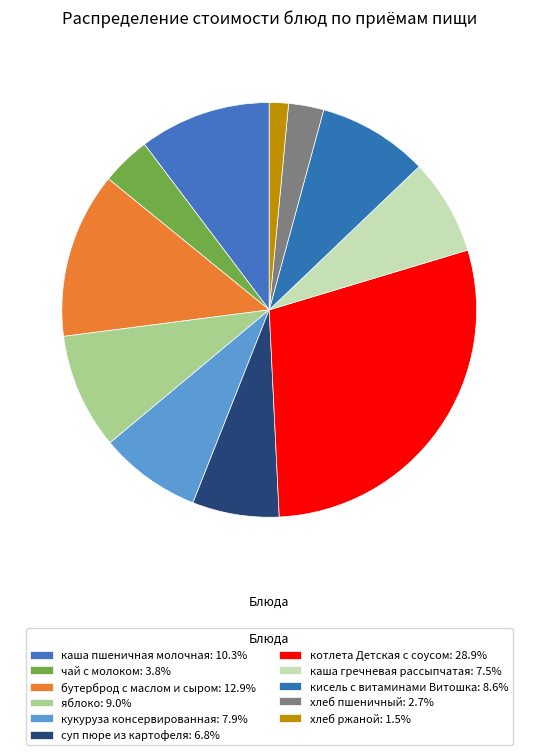

How many segments does this pie chart have?

11